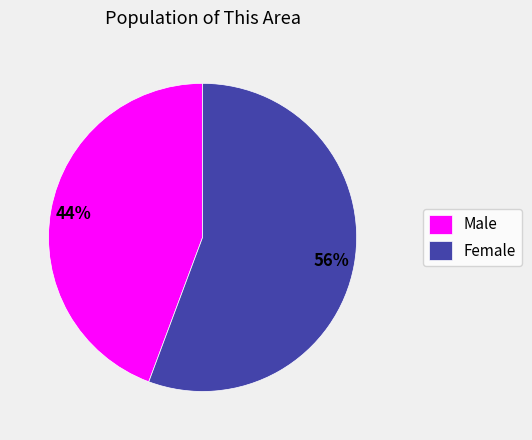

To the nearest percent, what is the average slice percentage?

50%